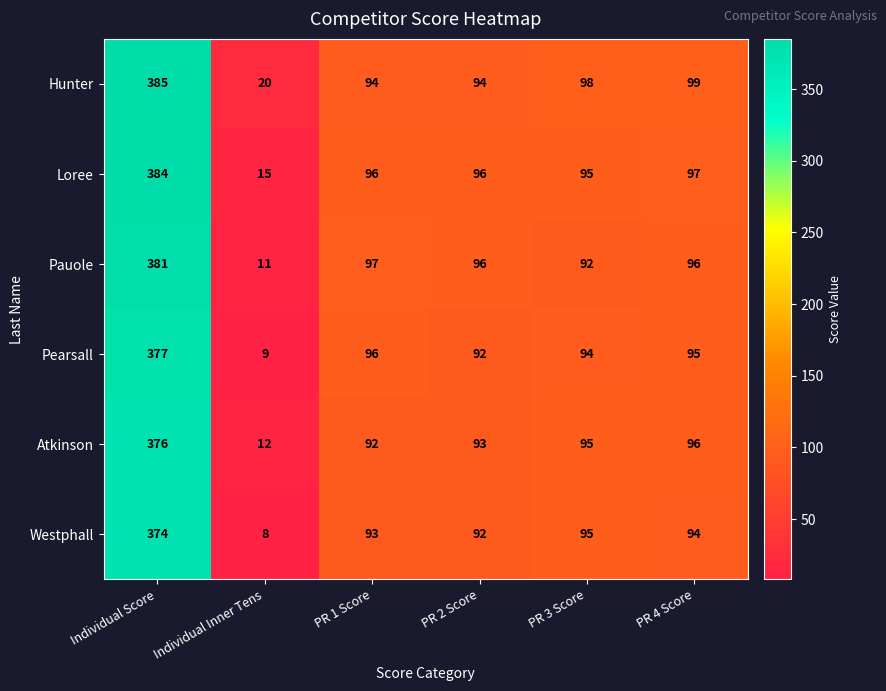

What is the sum of all Loree values?

783